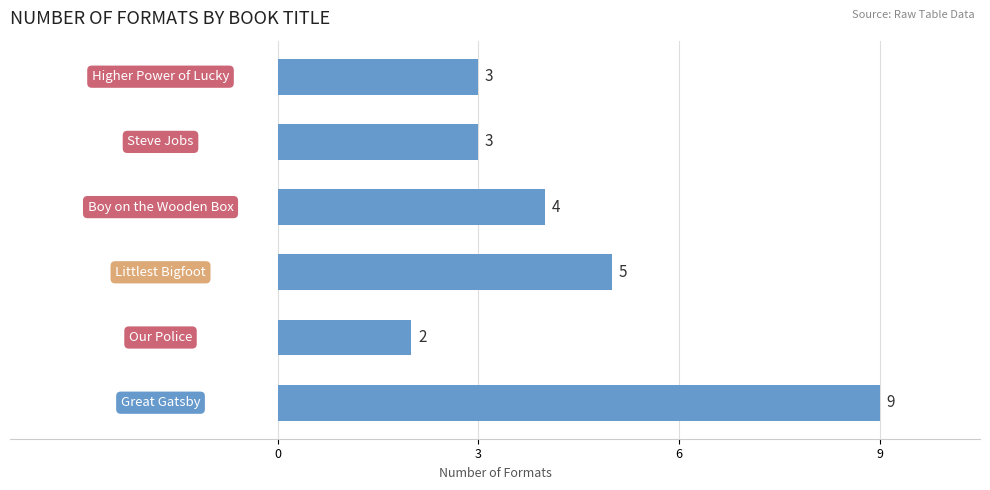

What is the difference between the maximum and minimum values?

7